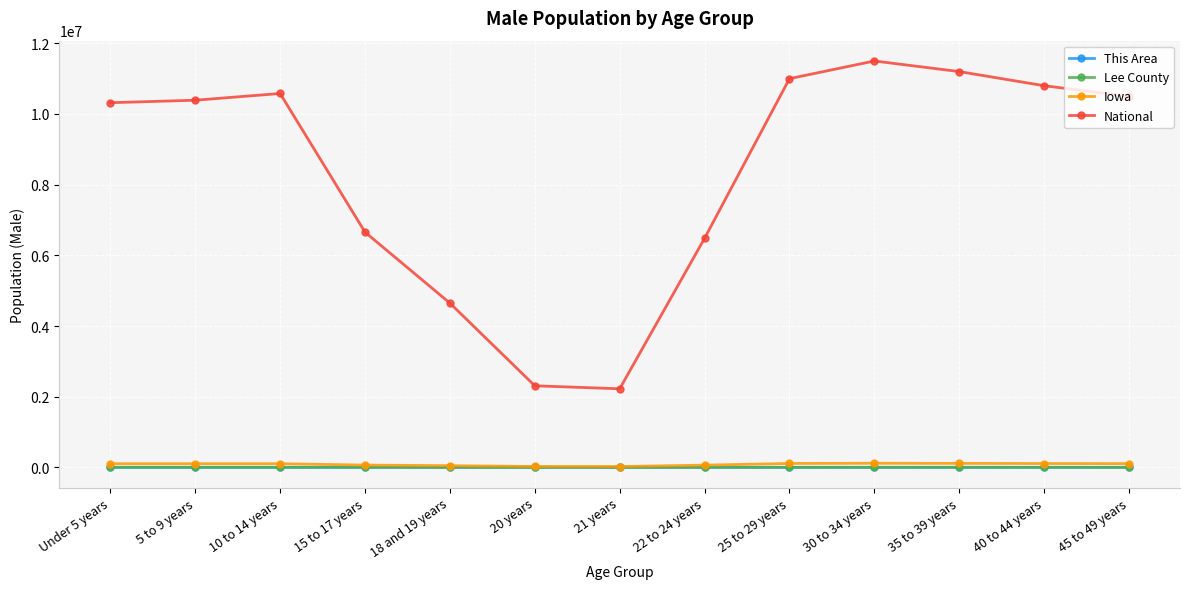

How many series are shown in this chart?

4